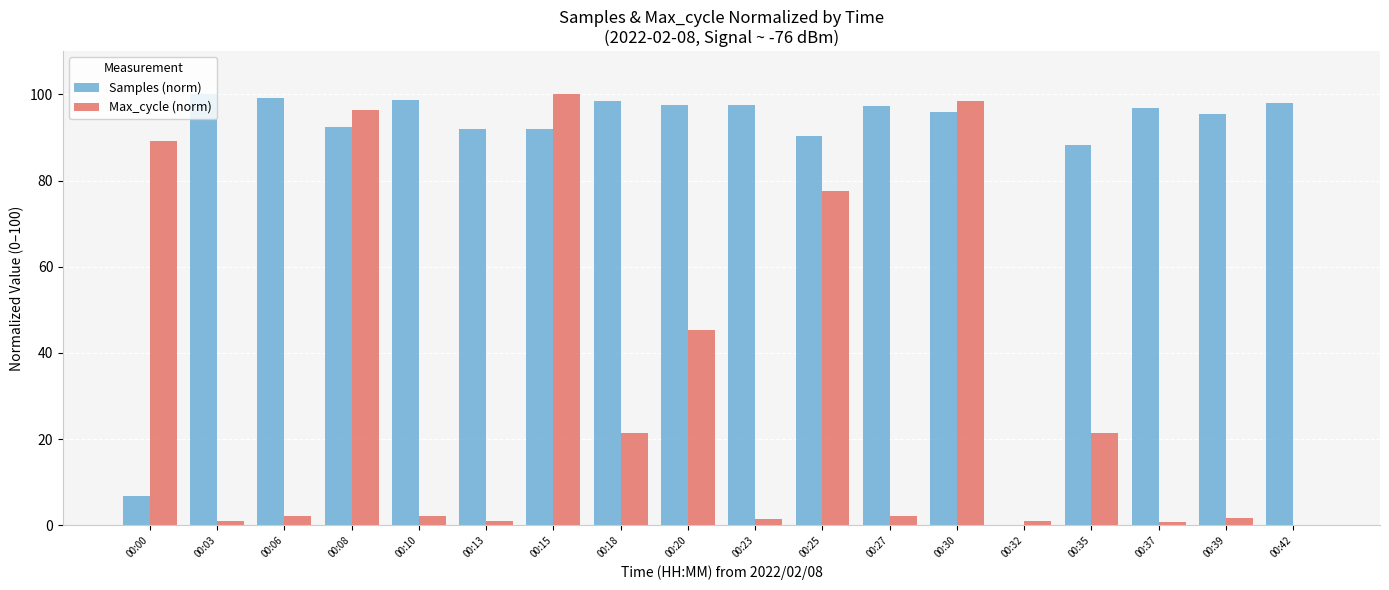

The value of Samples (norm) at 00:20 is 127.7. True or false?

False